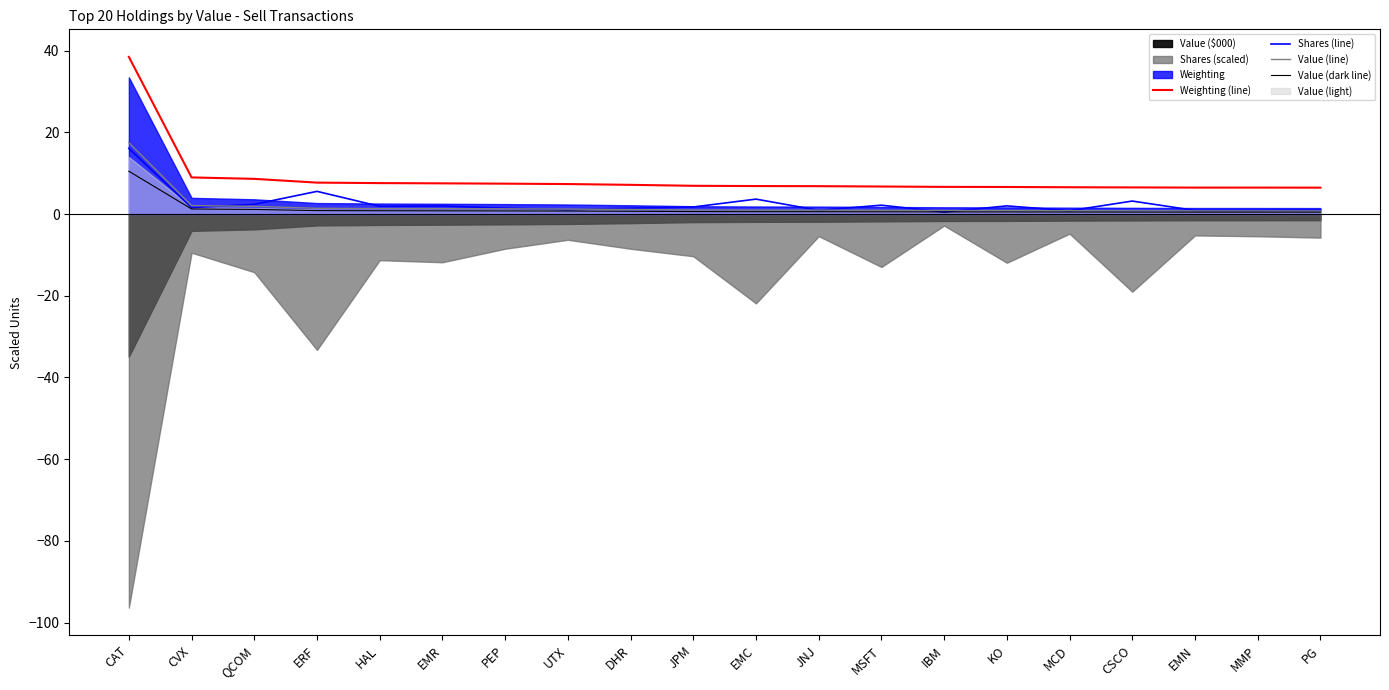

True or false: Value (line) and Weighting (line) intersect in this chart.

False